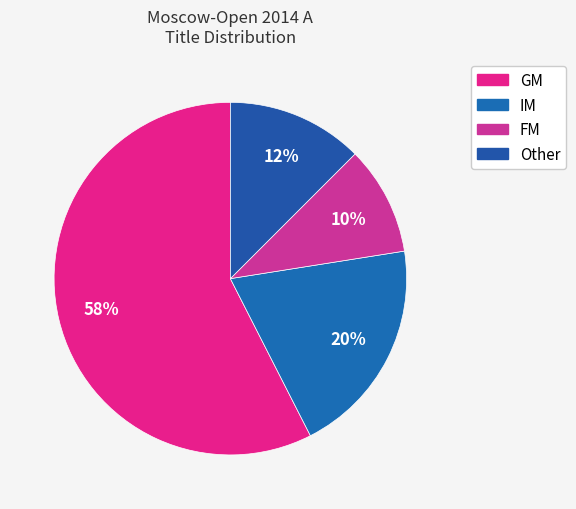

Rank the categories by value from highest to lowest.

GM, IM, Other, FM